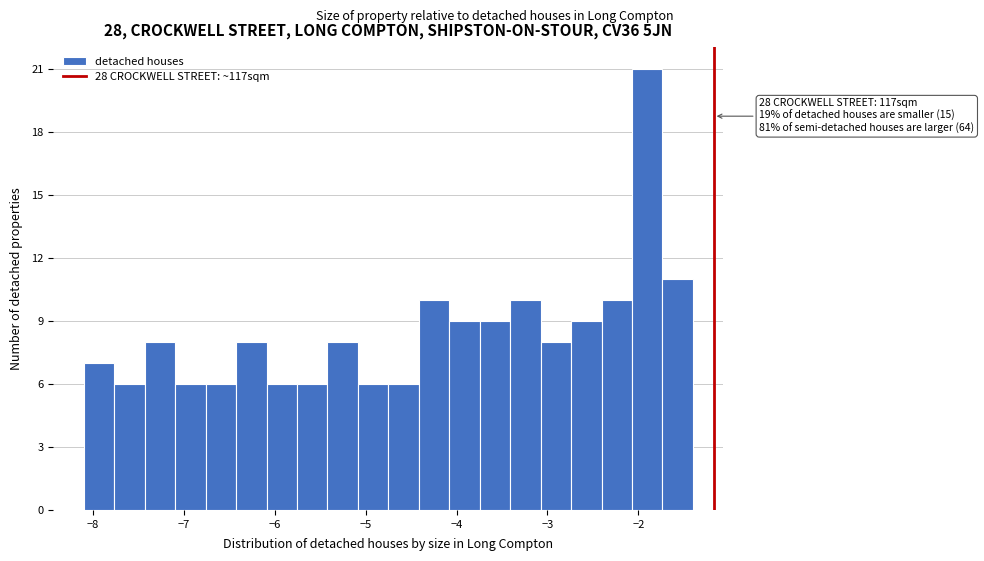

Read against the x-axis, roughly where is the centre of the tallest bar?

-1.9